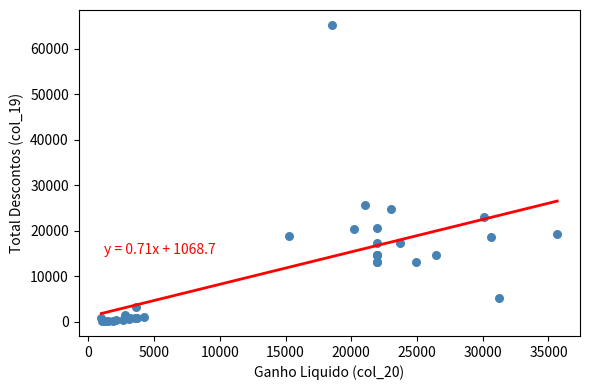

What Y value in the scatter plot is closest to 32683?

25674.4